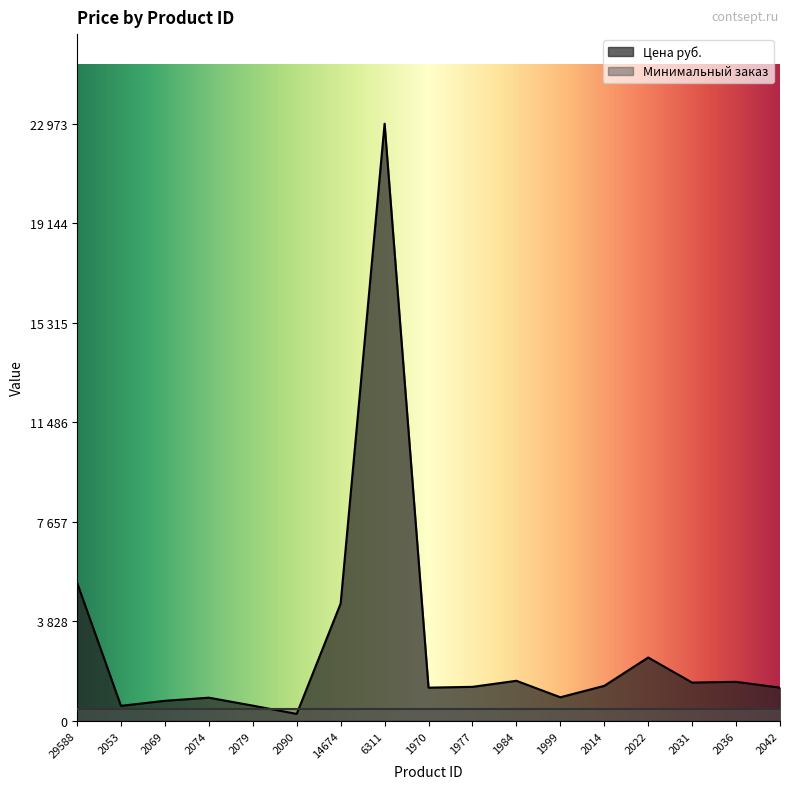

At which label does the data first exceed 1304?

29588